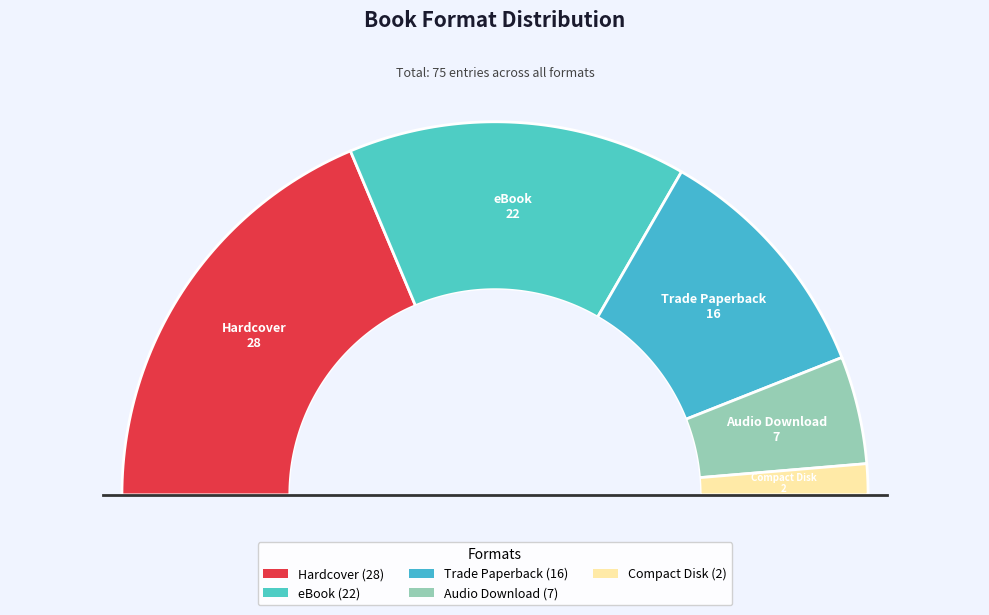

Rank the categories by value from highest to lowest.

Hardcover, eBook, Trade Paperback, Audio Download, Compact Disk